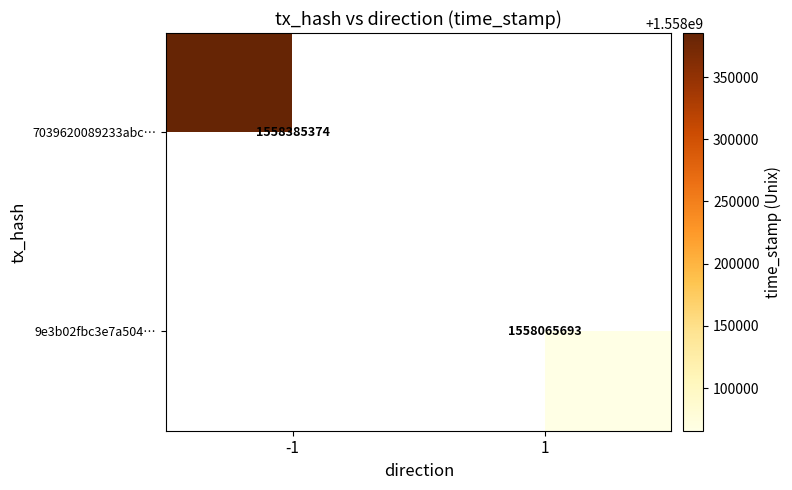

The value of 9e3b02fbc3e7a504… at 1 is 995147770. True or false?

False